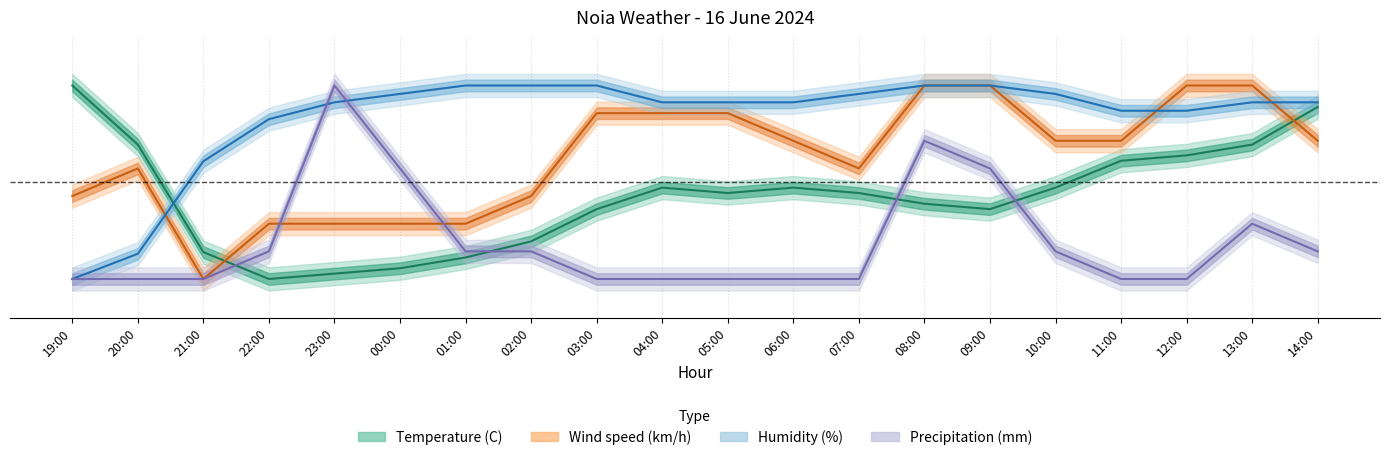

The value of Wind speed (km/h) at 20:00 is 0.3. True or false?

False